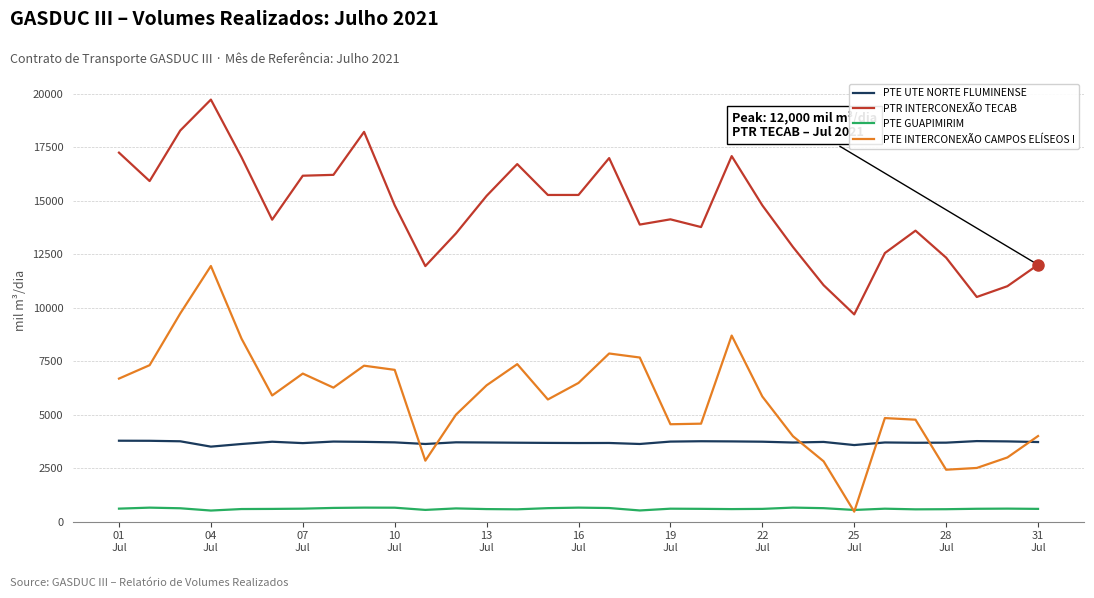

Which series has the largest total across all categories?

PTR INTERCONEXÃO TECAB